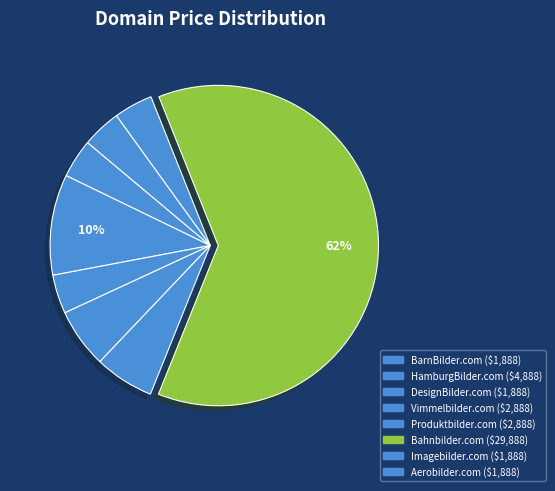

Is HamburgBilder.com the majority of the pie?

No